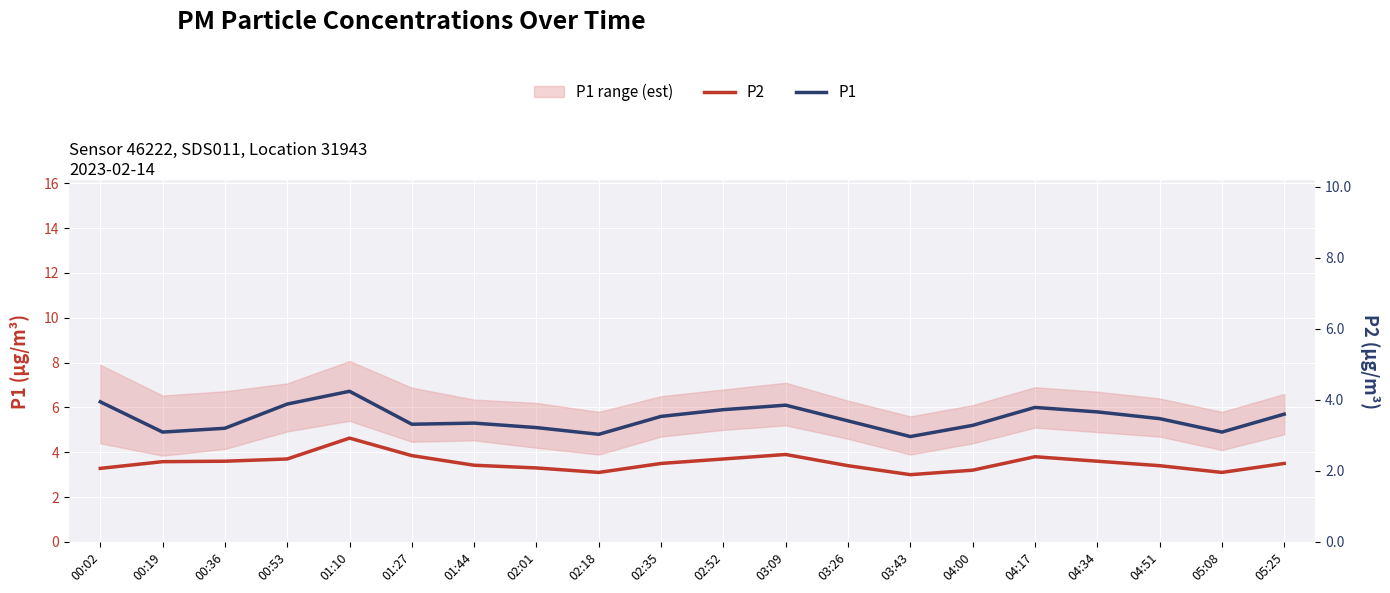

How many categories are shown in the chart?

20